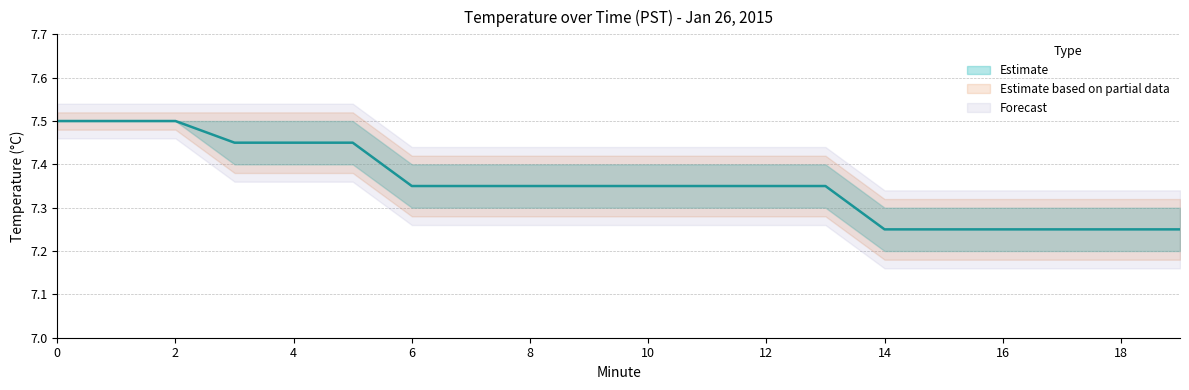

Which has a higher value, 6 or 12?

6